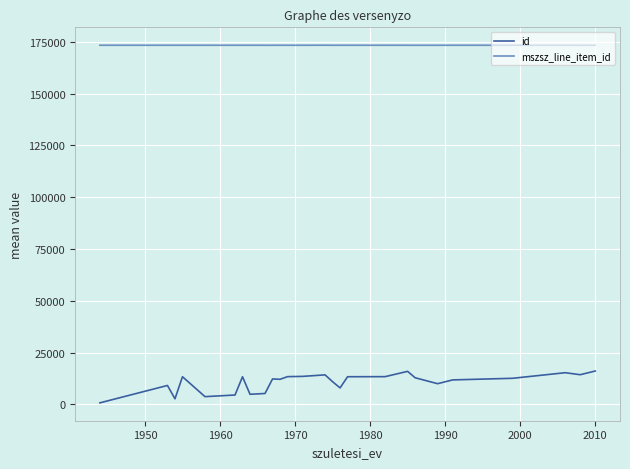

What is the minimum value for mszsz_line_item_id?

173367.5